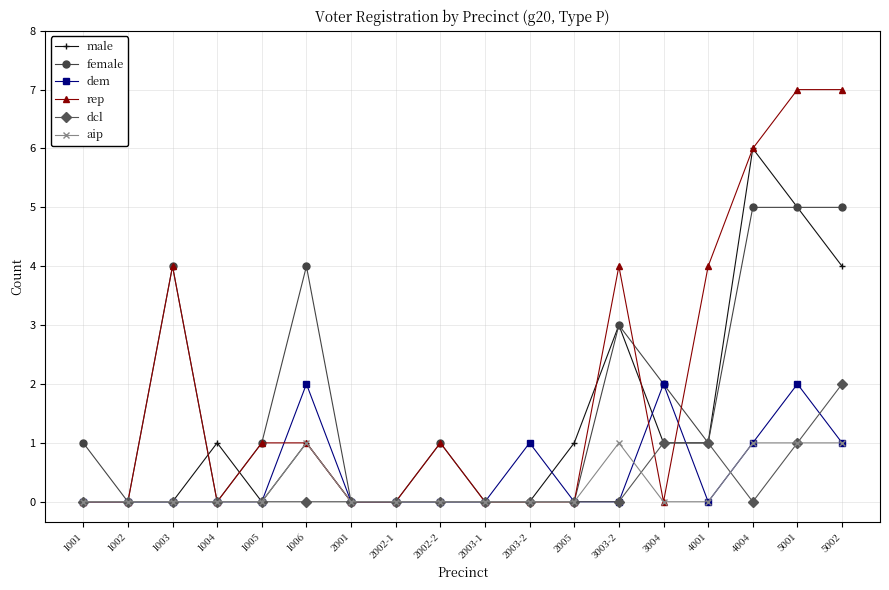

What is the spread (max minus min) of values at 4001?

4